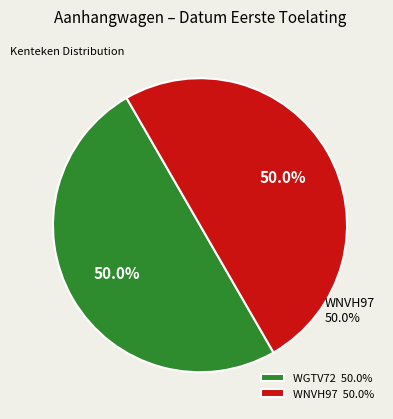

To the nearest percent, what percentage of the pie is WGTV72?

50%